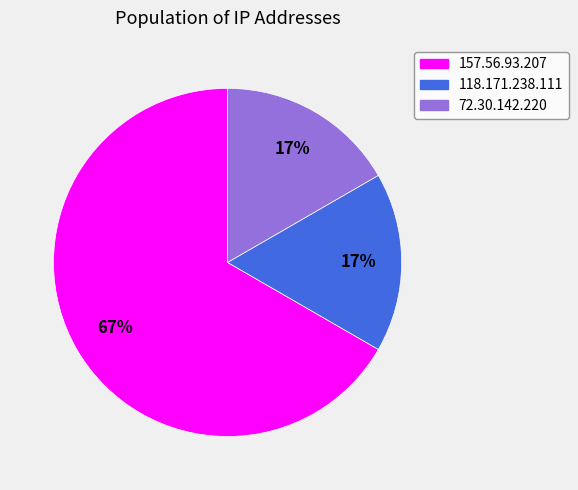

Which category accounts for the majority?

157.56.93.207